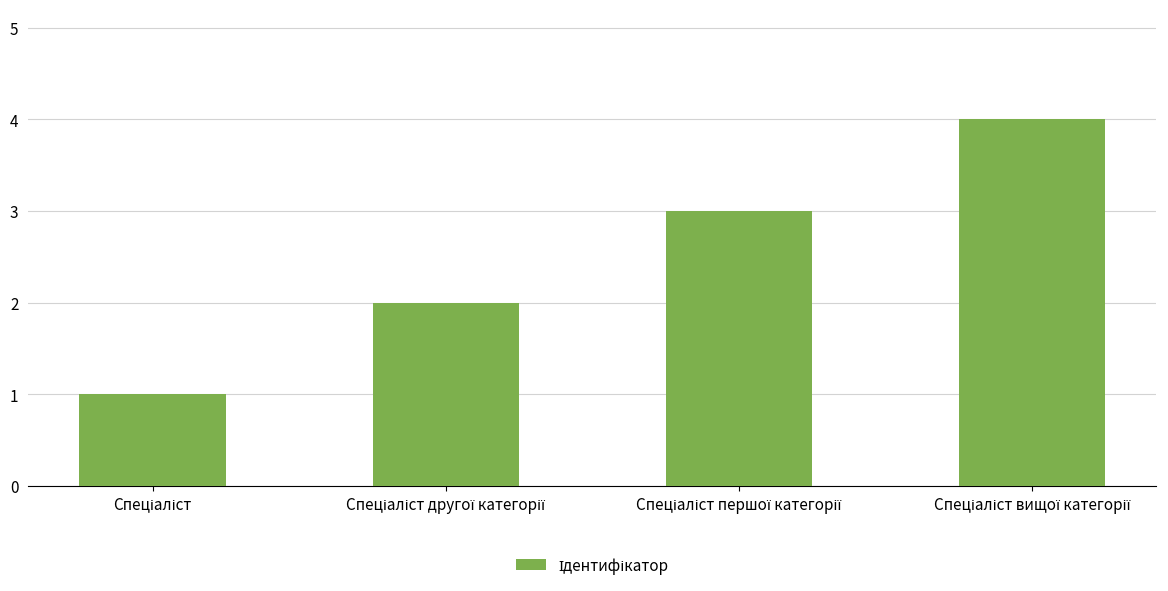

What is the greatest value displayed?

4